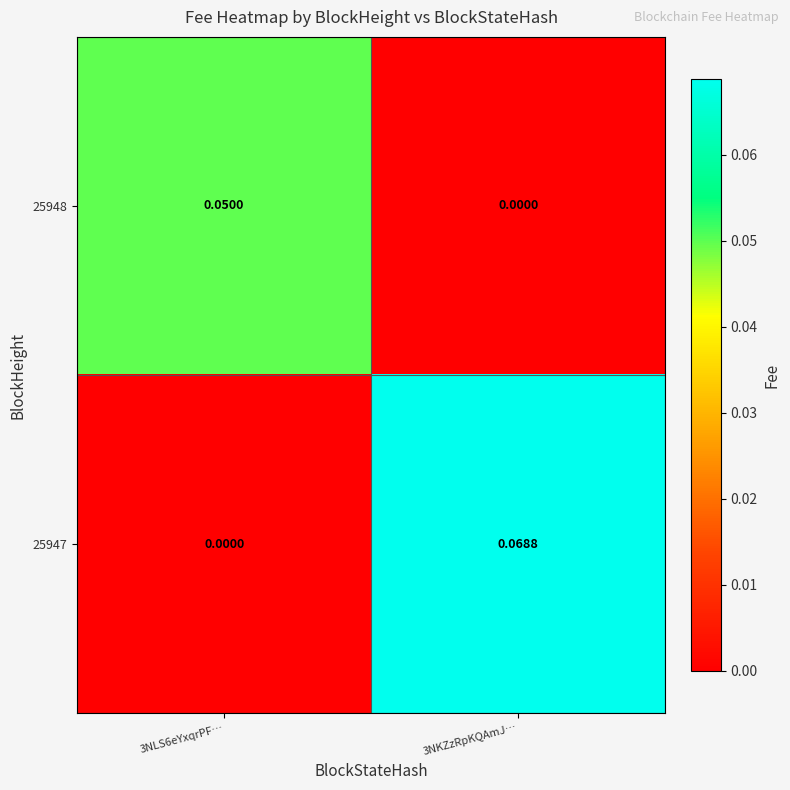

How many series are shown in this chart?

2